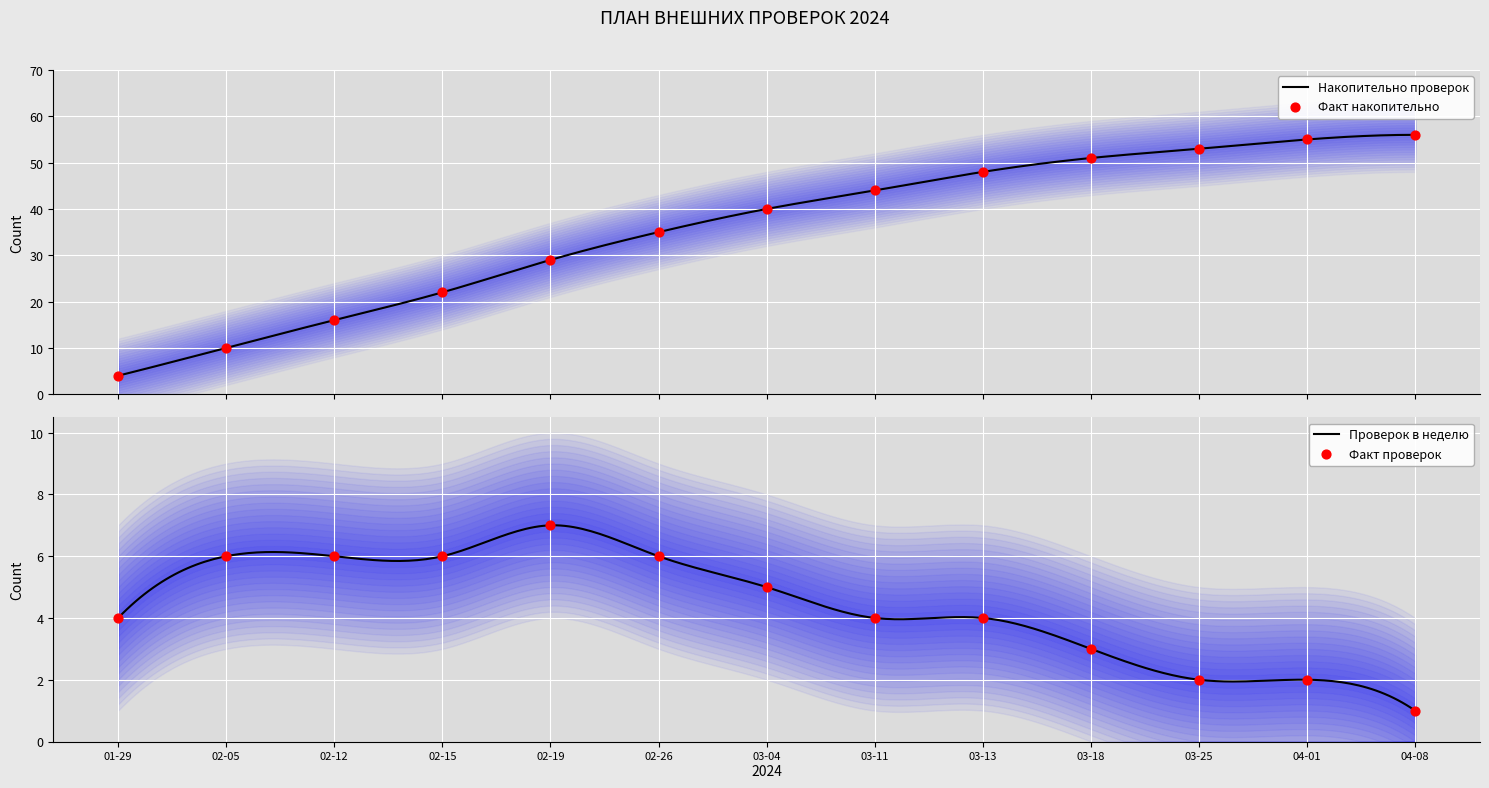

What is the highest value of the Накопительно проверок series?

56.0